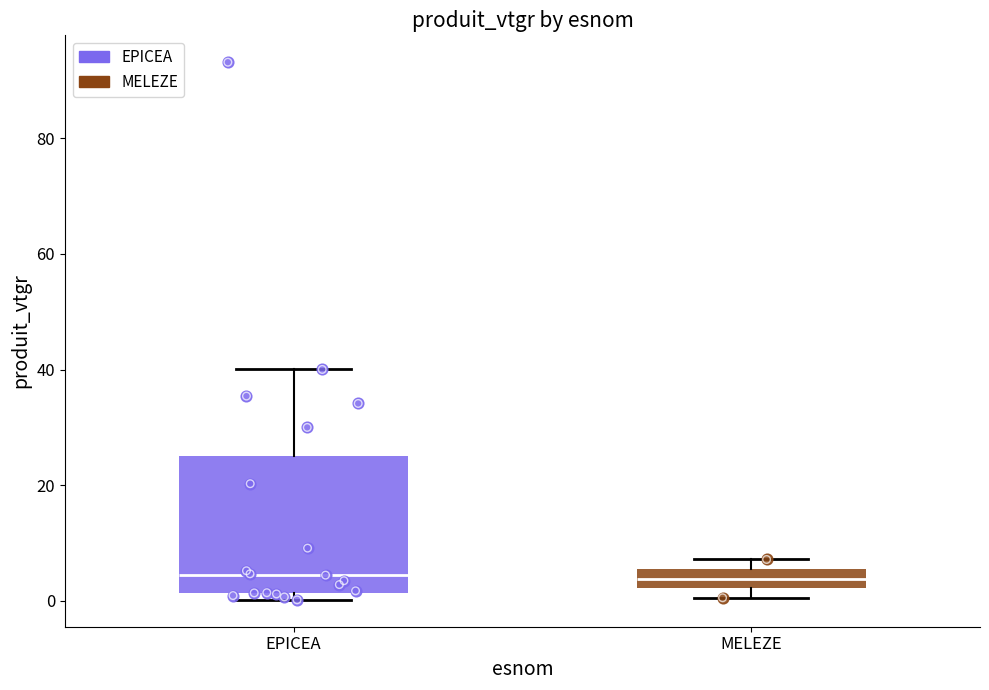

Where does the median line of the box for MELEZE sit on the y-axis? The values are not printed on the chart, so give them approximately, as read against the axis.

4